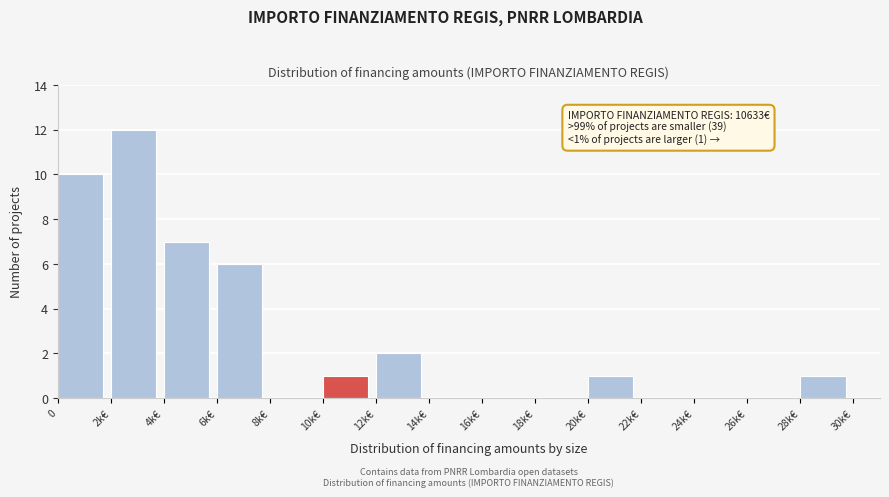

Reading left to right, extract all data points from this chart.

0=10	2k€=12	4k€=7	6k€=6	8k€=0	10k€=1	12k€=2	14k€=0	16k€=0	18k€=0	20k€=1	22k€=0	24k€=0	26k€=0	28k€=1